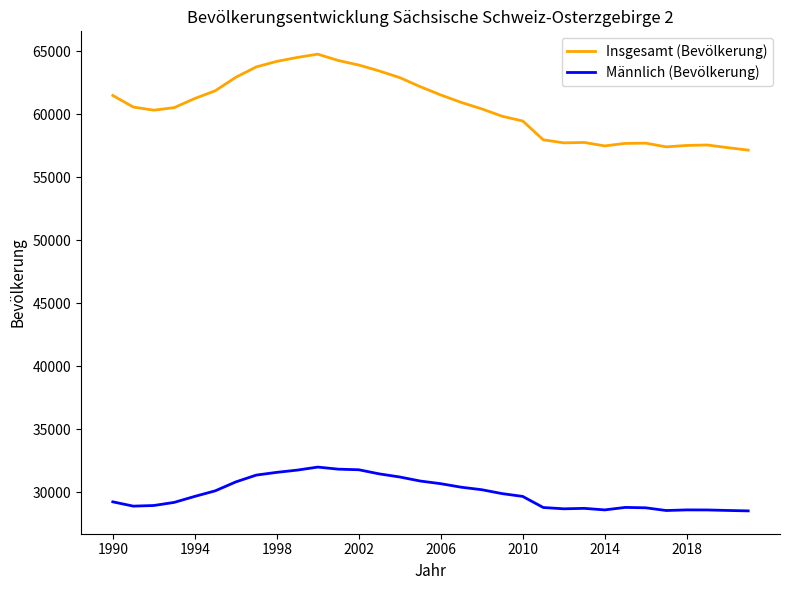

What is the maximum value for Männlich (Bevölkerung)?

31988